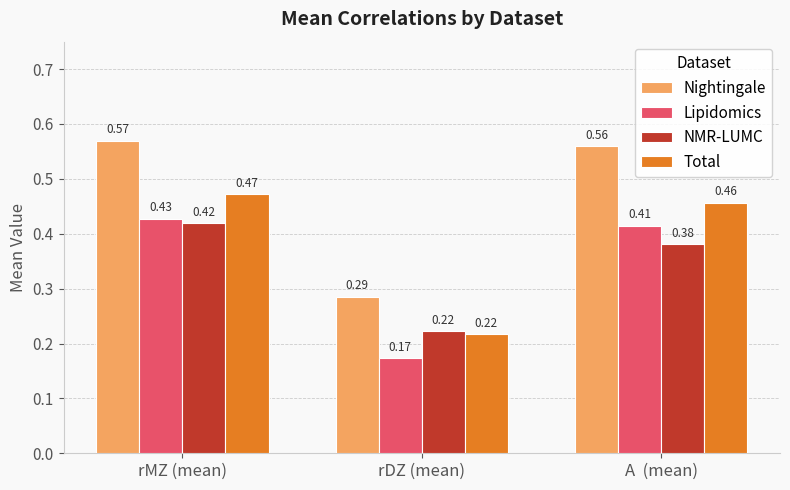

At which category does the chart reach its peak across all series?

rMZ (mean)